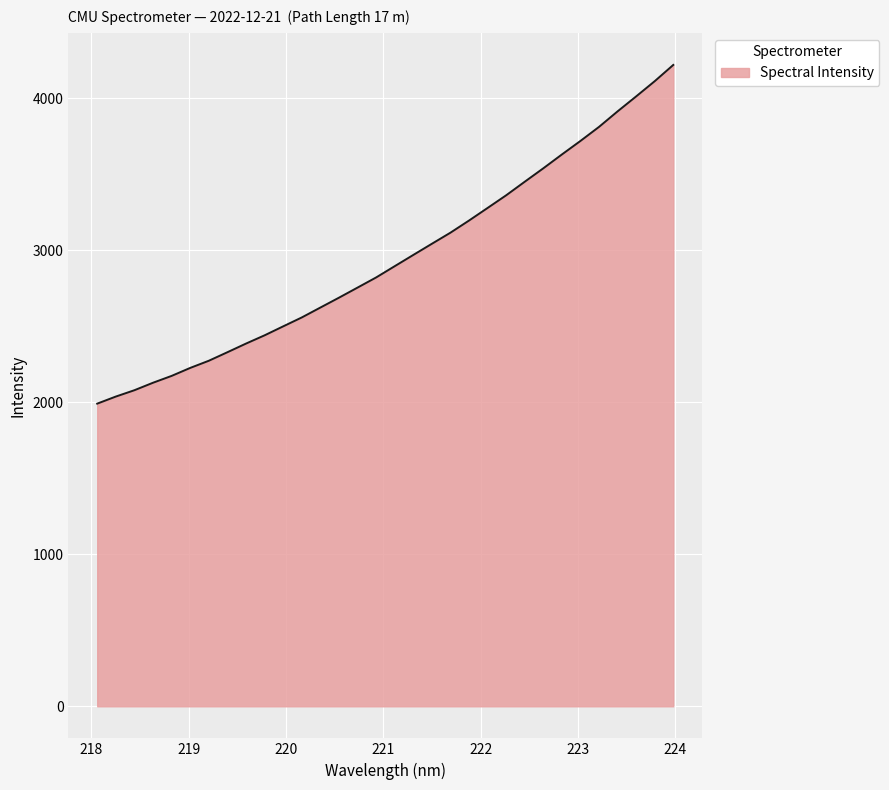

What is the difference between the maximum and minimum values?

2228.2